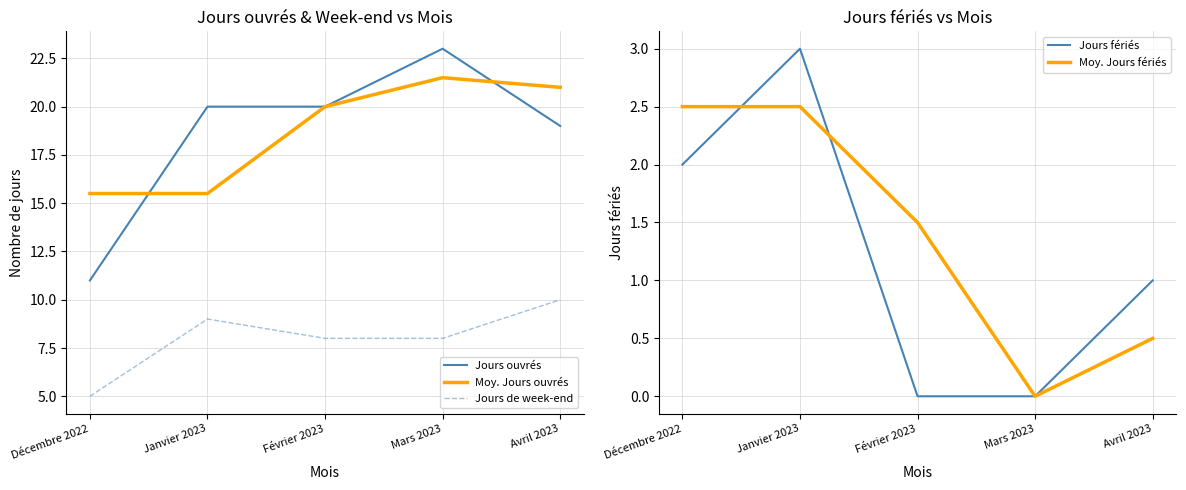

What is the approximate value of Moy. Jours ouvrés at Mars 2023?

21.5